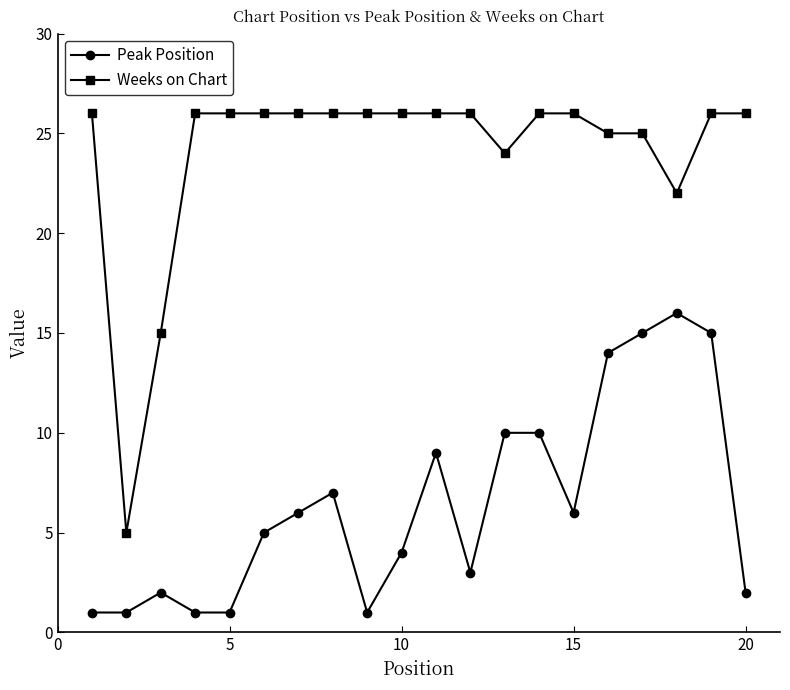

At how many categories does at least one series exceed 12?

19